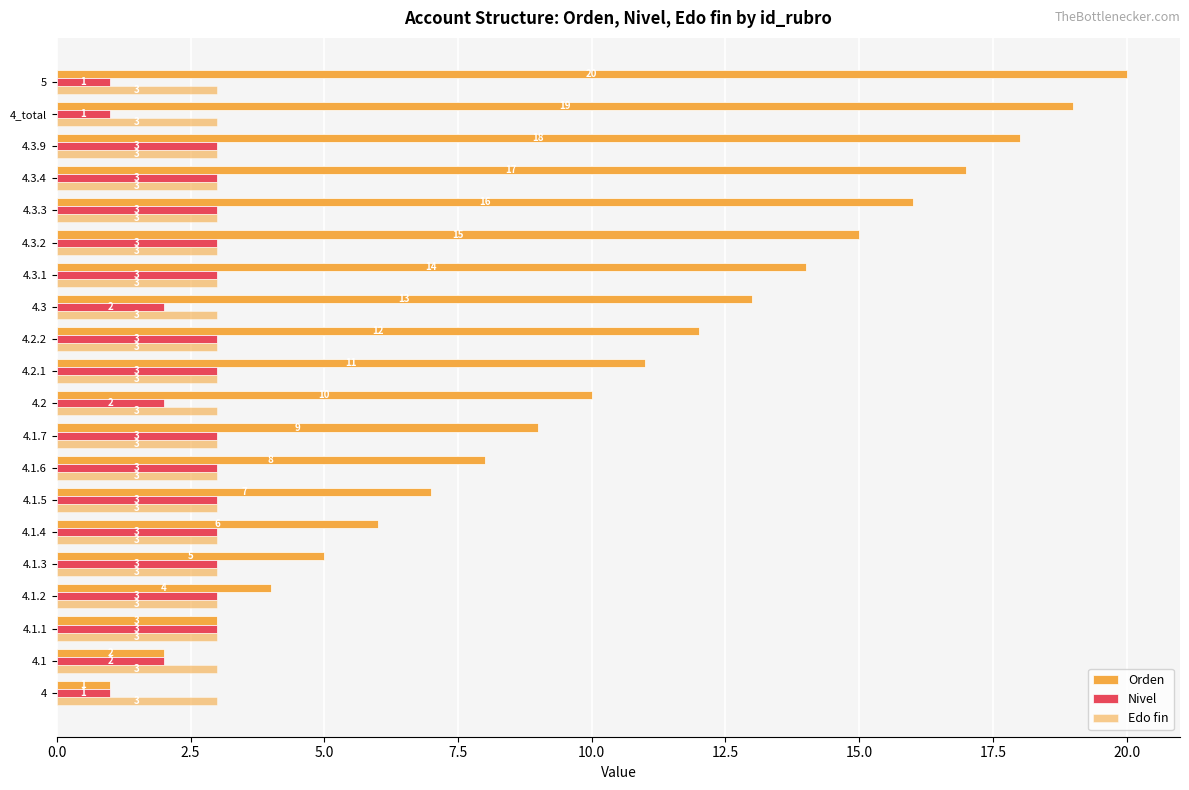

How many distinct data groups are displayed?

3